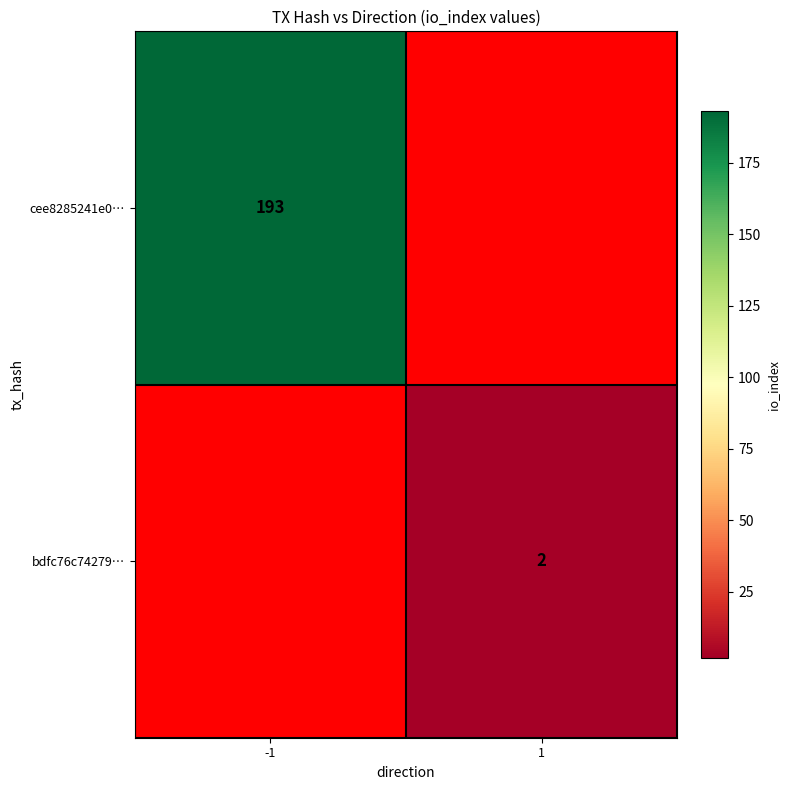

True or false: bdfc76c74279… has a value of 2 at 1.

True